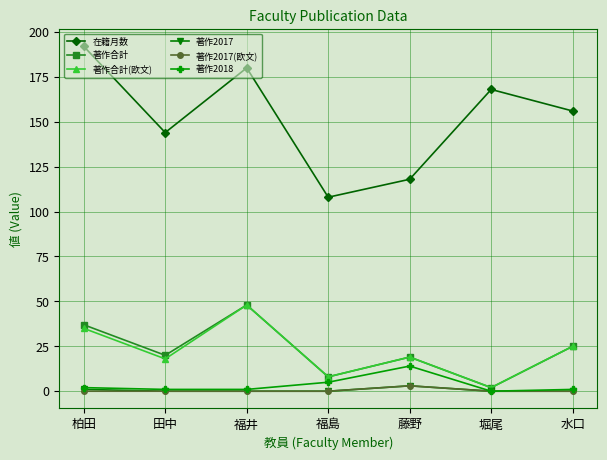

What is the value of the 著作合計 point at the 1st from the left?

37